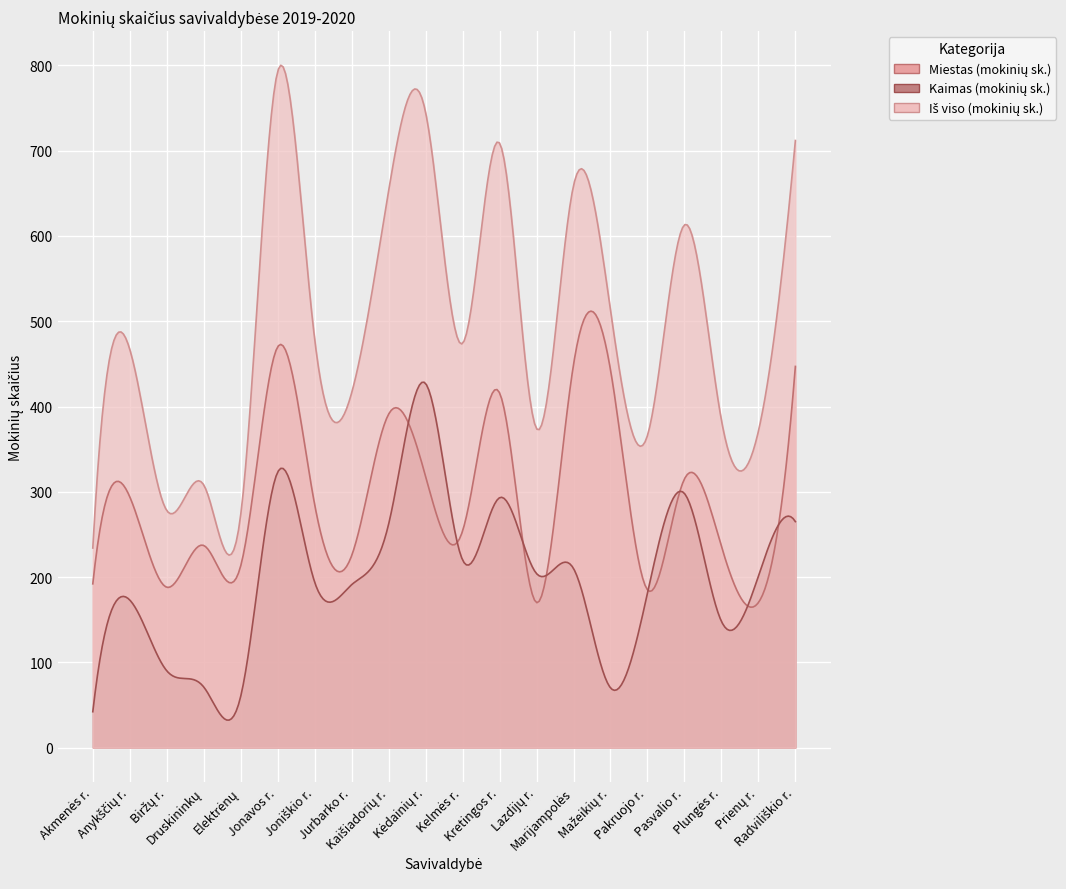

The value of Iš viso (mokinių sk.) at Akmenės r. is 234. True or false?

True